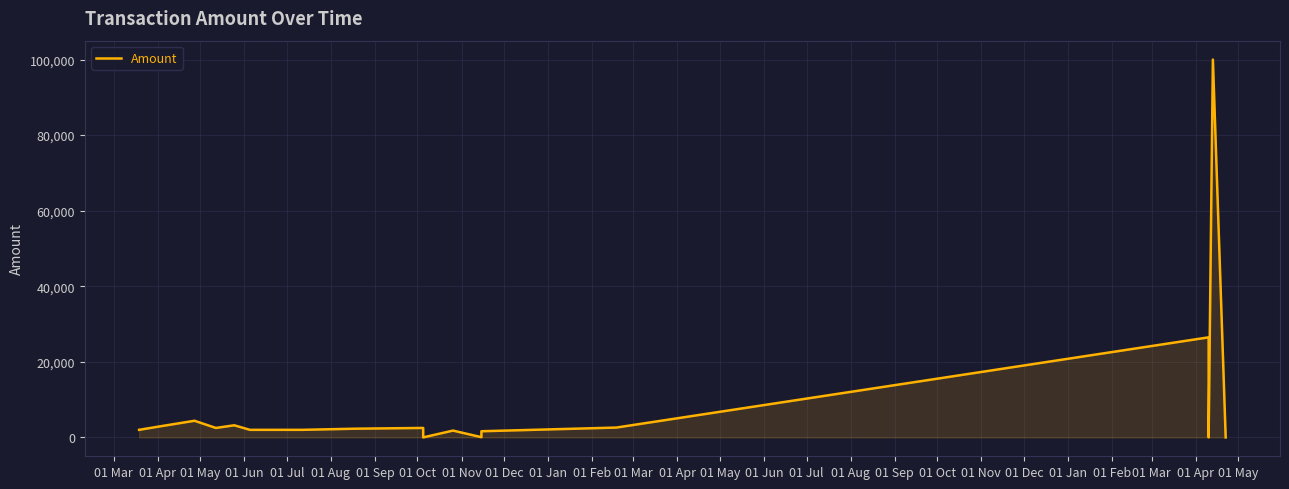

How many values are below 2000?

7